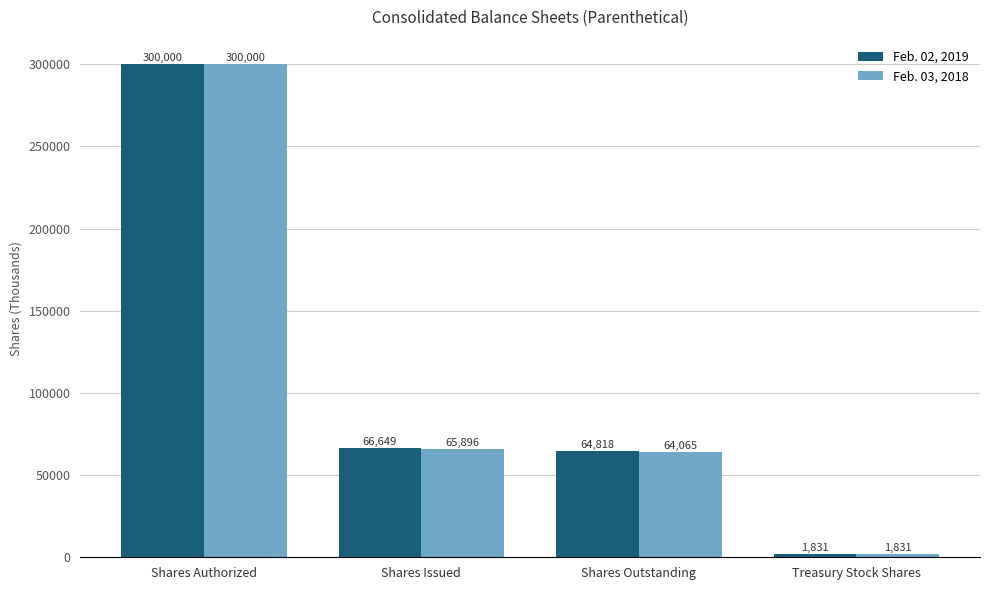

Reading left to right, transcribe all the data shown in this chart.

Feb. 02, 2019: 300000	66649	64818	1831
Feb. 03, 2018: 300000	65896	64065	1831